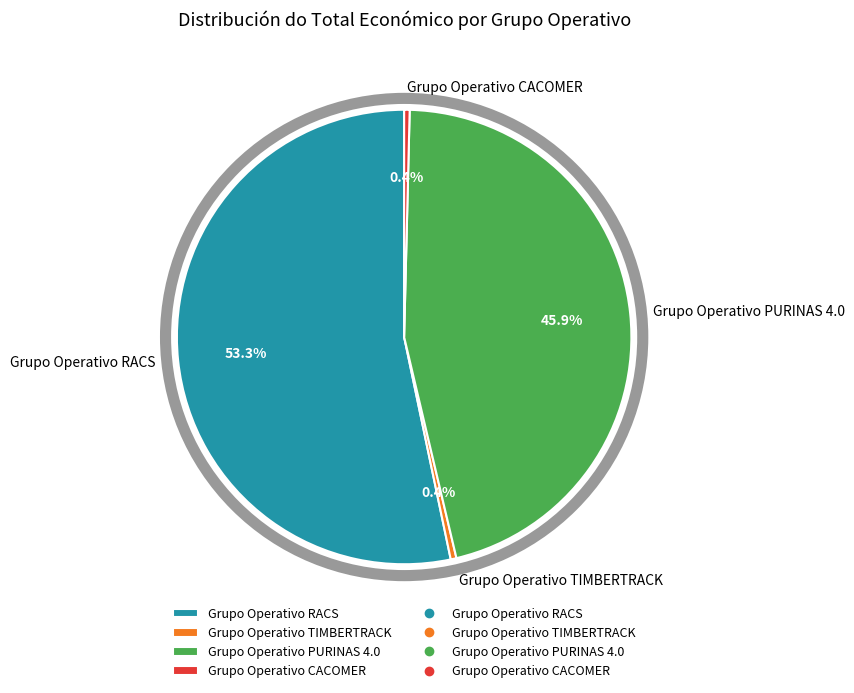

What percentage is the Grupo Operativo PURINAS 4.0 slice, to the nearest percent?

46%